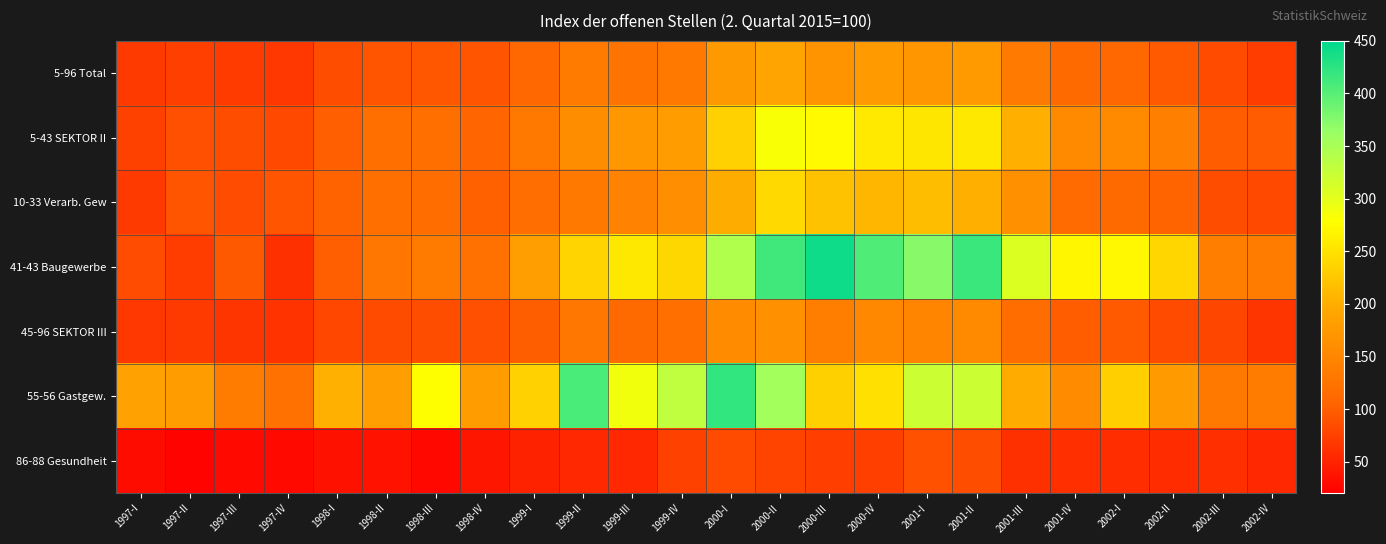

Reading right to left, extract all data points from this chart.

5-96 Total: 2002-IV=72.8	2002-III=84.5	2002-II=96.8	2002-I=109.5	2001-IV=111.6	2001-III=133.8	2001-II=177.3	2001-I=171.6	2000-IV=176.4	2000-III=168.9	2000-II=189.8	2000-I=175.0	1999-IV=132.8	1999-III=125.9	1999-II=134.7	1999-I=107.4	1998-IV=91.6	1998-III=93.1	1998-II=92.2	1998-I=85.6	1997-IV=67.8	1997-III=70.5	1997-II=73.8	1997-I=69.6
5-43 SEKTOR II: 2002-IV=97.5	2002-III=99.7	2002-II=140.6	2002-I=155.1	2001-IV=155.2	2001-III=201.7	2001-II=256.2	2001-I=253.9	2000-IV=257.1	2000-III=274.3	2000-II=282.3	2000-I=233.8	1999-IV=179.1	1999-III=172.7	1999-II=158.8	1999-I=132.7	1998-IV=106.0	1998-III=119.3	1998-II=119.2	1998-I=101.1	1997-IV=82.2	1997-III=86.0	1997-II=87.8	1997-I=75.8
10-33 Verarb. Gew: 2002-IV=83.0	2002-III=86.1	2002-II=105.4	2002-I=112.7	2001-IV=113.7	2001-III=165.2	2001-II=201.8	2001-I=215.6	2000-IV=208.9	2000-III=219.2	2000-II=241.8	2000-I=198.7	1999-IV=161.4	1999-III=144.8	1999-II=132.6	1999-I=117.5	1998-IV=102.3	1998-III=117.3	1998-II=119.5	1998-I=104.1	1997-IV=92.8	1997-III=84.8	1997-II=93.0	1997-I=70.3
41-43 Baugewerbe: 2002-IV=137.3	2002-III=140.0	2002-II=238.8	2002-I=271.3	2001-IV=269.7	2001-III=307.0	2001-II=416.7	2001-I=373.1	2000-IV=405.0	2000-III=441.2	2000-II=413.1	2000-I=343.1	1999-IV=239.2	1999-III=256.8	1999-II=236.9	1999-I=182.6	1998-IV=122.4	1998-III=134.8	1998-II=127.8	1998-I=101.4	1997-IV=61.5	1997-III=95.7	1997-II=72.7	1997-I=85.2
45-96 SEKTOR III: 2002-IV=65.8	2002-III=80.2	2002-II=84.4	2002-I=96.6	2001-IV=99.2	2001-III=114.5	2001-II=155.0	2001-I=148.2	2000-IV=153.5	2000-III=139.0	2000-II=163.5	2000-I=158.3	1999-IV=119.7	1999-III=112.7	1999-II=127.8	1999-I=100.3	1998-IV=87.5	1998-III=85.7	1998-II=84.6	1998-I=81.2	1997-IV=63.8	1997-III=66.1	1997-II=69.8	1997-I=67.8
55-56 Gastgew.: 2002-IV=137.5	2002-III=132.7	2002-II=177.2	2002-I=232.2	2001-IV=157.7	2001-III=198.0	2001-II=321.4	2001-I=321.4	2000-IV=248.5	2000-III=232.6	2000-II=354.6	2000-I=422.0	1999-IV=331.0	1999-III=288.4	1999-II=408.3	1999-I=234.8	1998-IV=179.9	1998-III=277.4	1998-II=182.0	1998-I=202.9	1997-IV=120.9	1997-III=137.2	1997-II=179.7	1997-I=186.1
86-88 Gesundheit: 2002-IV=54.6	2002-III=60.8	2002-II=58.0	2002-I=59.1	2001-IV=60.8	2001-III=61.4	2001-II=86.2	2001-I=89.2	2000-IV=74.4	2000-III=73.0	2000-II=78.5	2000-I=83.9	1999-IV=76.1	1999-III=55.2	1999-II=54.5	1999-I=49.6	1998-IV=40.1	1998-III=28.2	1998-II=37.3	1998-I=35.3	1997-IV=28.9	1997-III=28.6	1997-II=24.1	1997-I=31.6